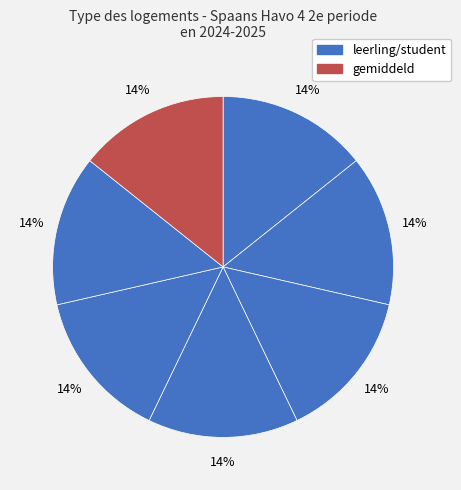

Count the number of slices in the pie.

7